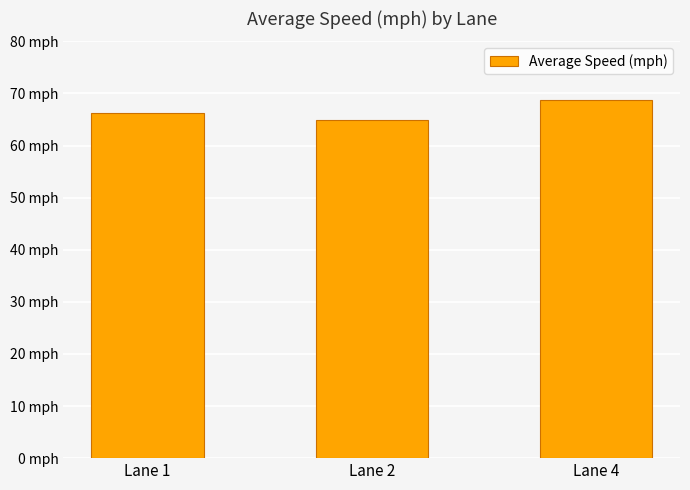

What is the value of the 2nd bar from the left?

65.0